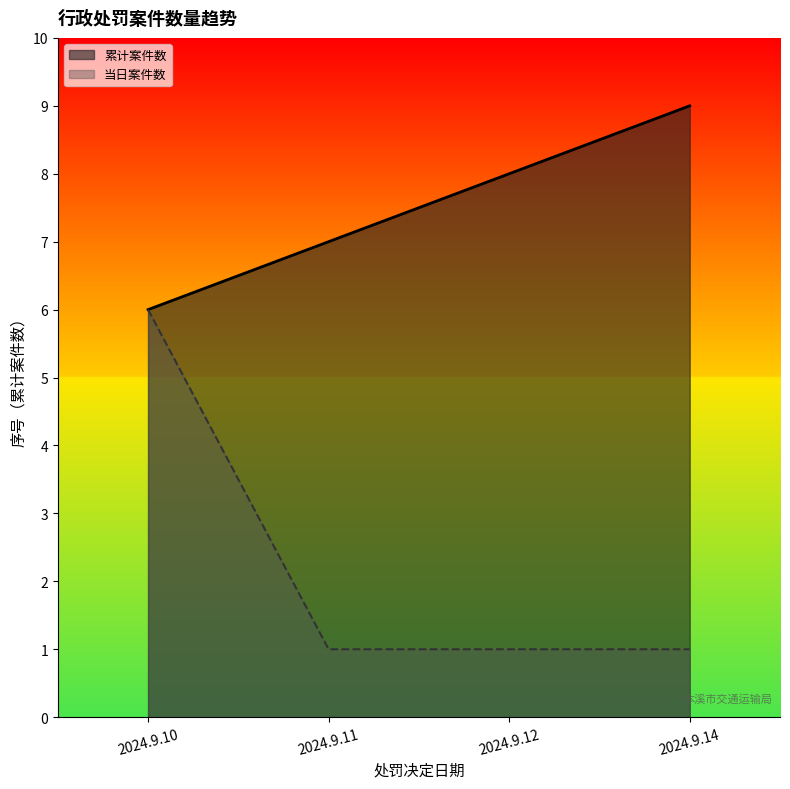

Rank the categories by 累计案件数 value from highest to lowest.

2024.9.14, 2024.9.12, 2024.9.11, 2024.9.10